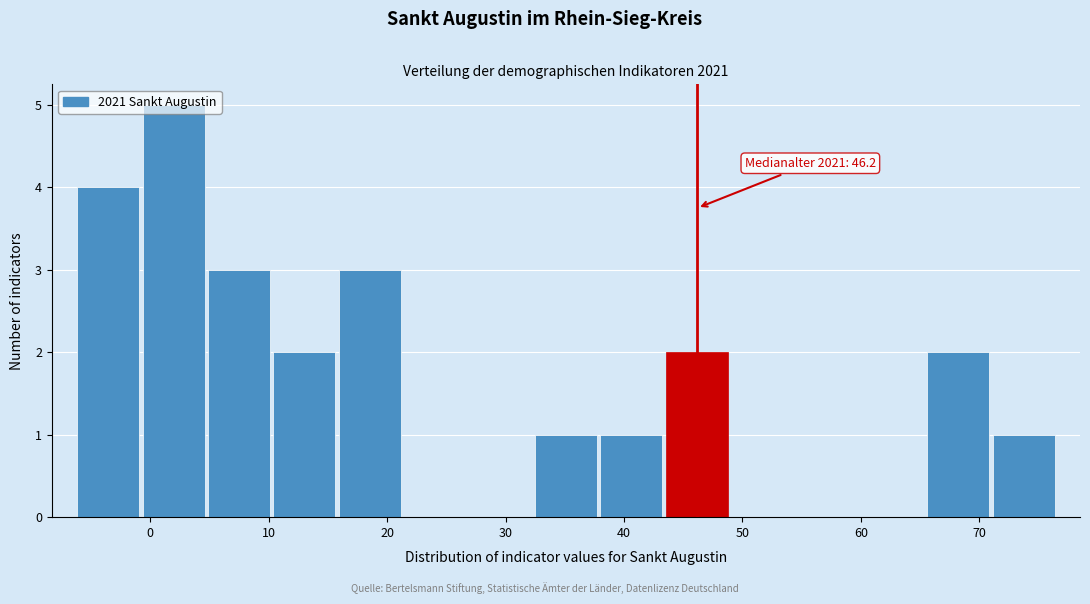

Which range on the x-axis has the tallest bar?

-1 to 5